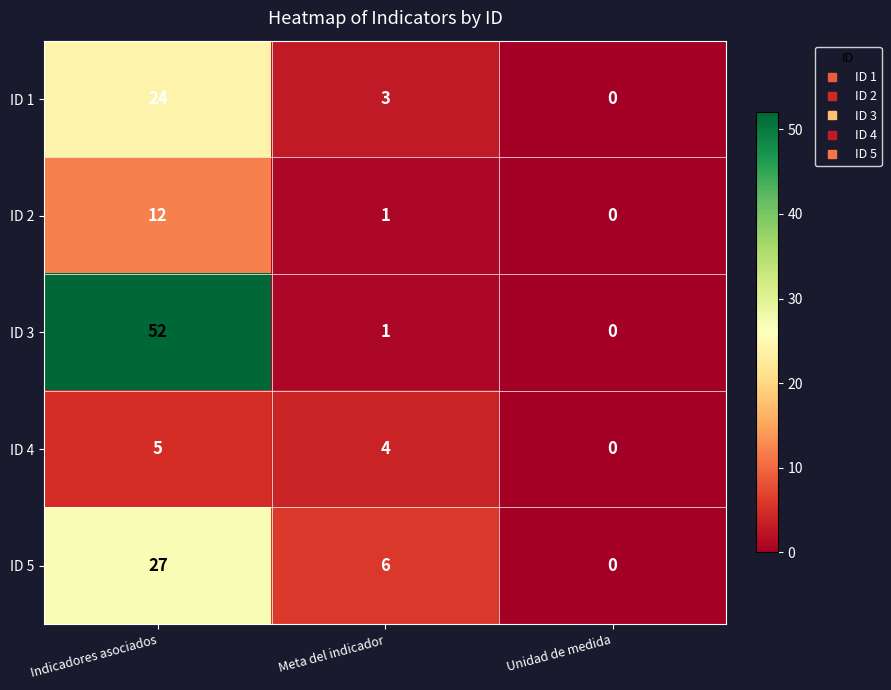

Which category has the lowest value across all series?

Unidad de medida